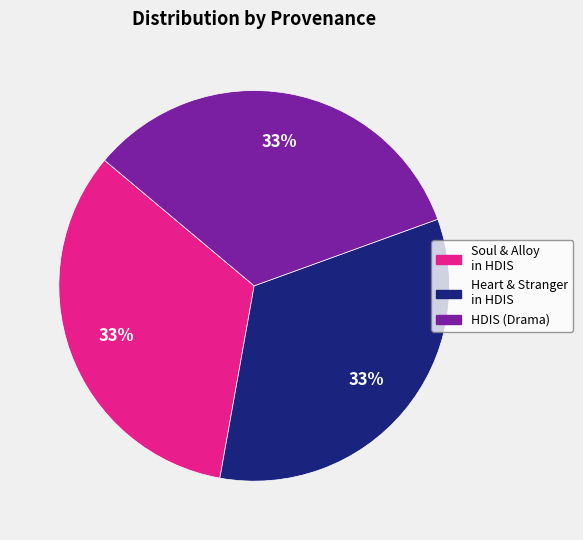

To the nearest percent, what percentage of the pie is Soul & Alloy in HDIS?

33%